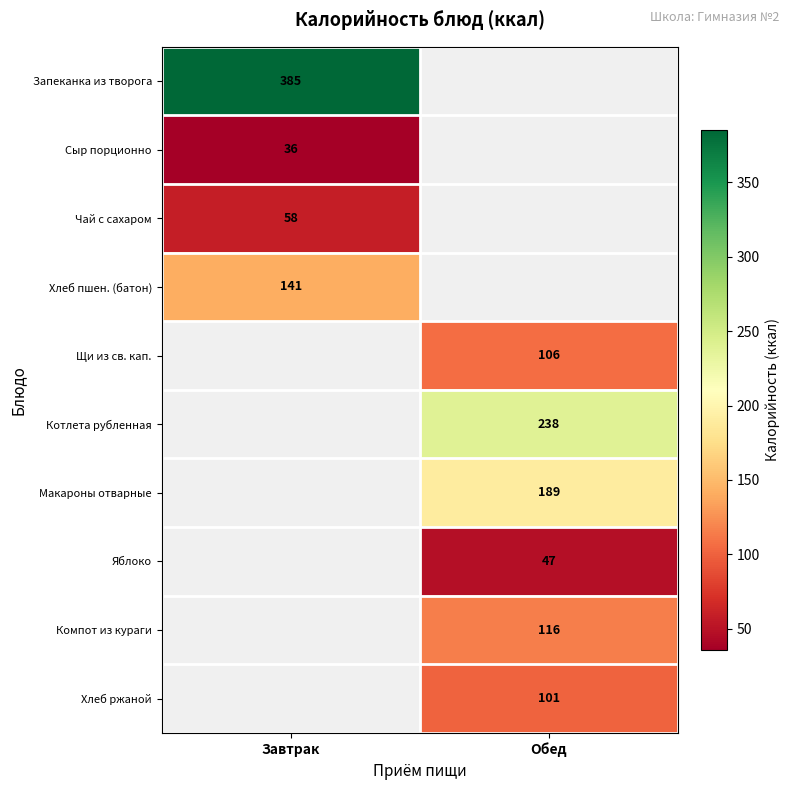

Is the value of Макароны отварные at Обед greater than the value of Хлеб пшен. (батон) at Завтрак?

Yes